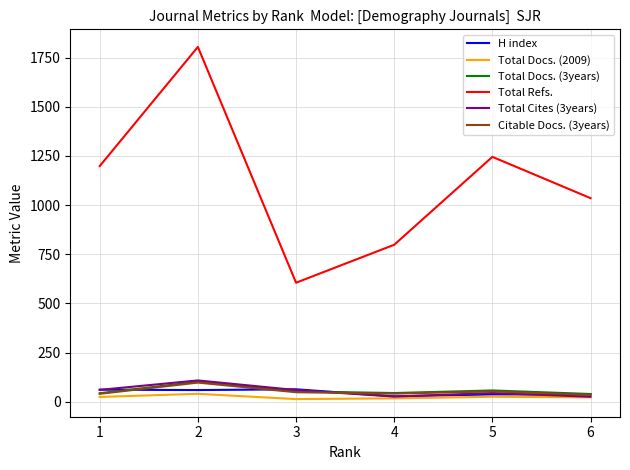

What is the highest value of the Total Docs. (2009) series?

40